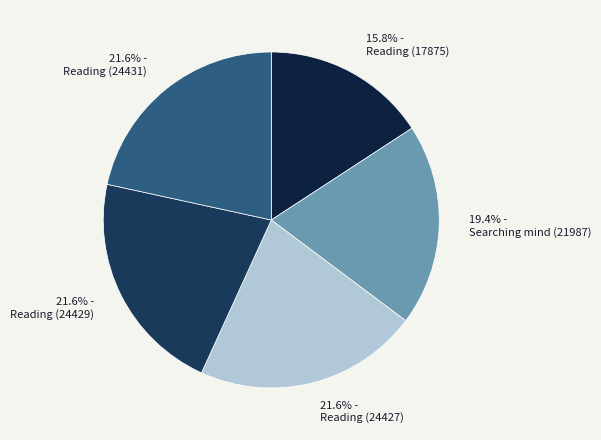

True or false: Reading (24429) accounts for 12% of the total.

False